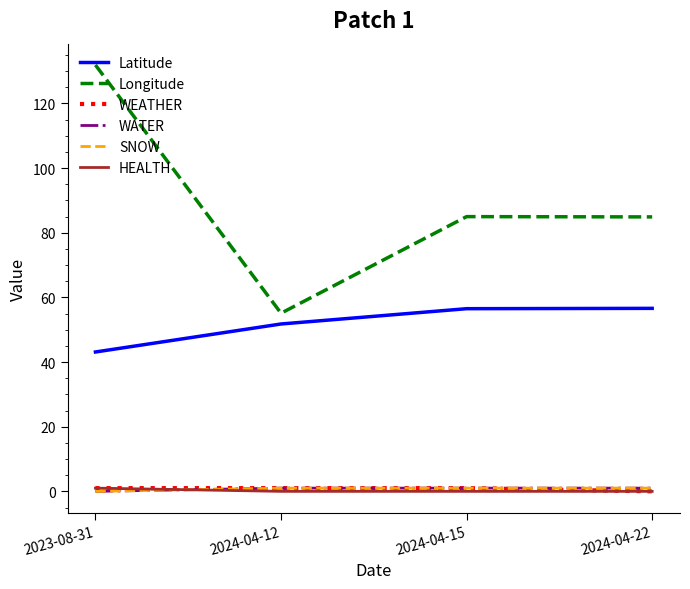

Between 2024-04-22 and 2024-04-12, which is larger?

2024-04-22